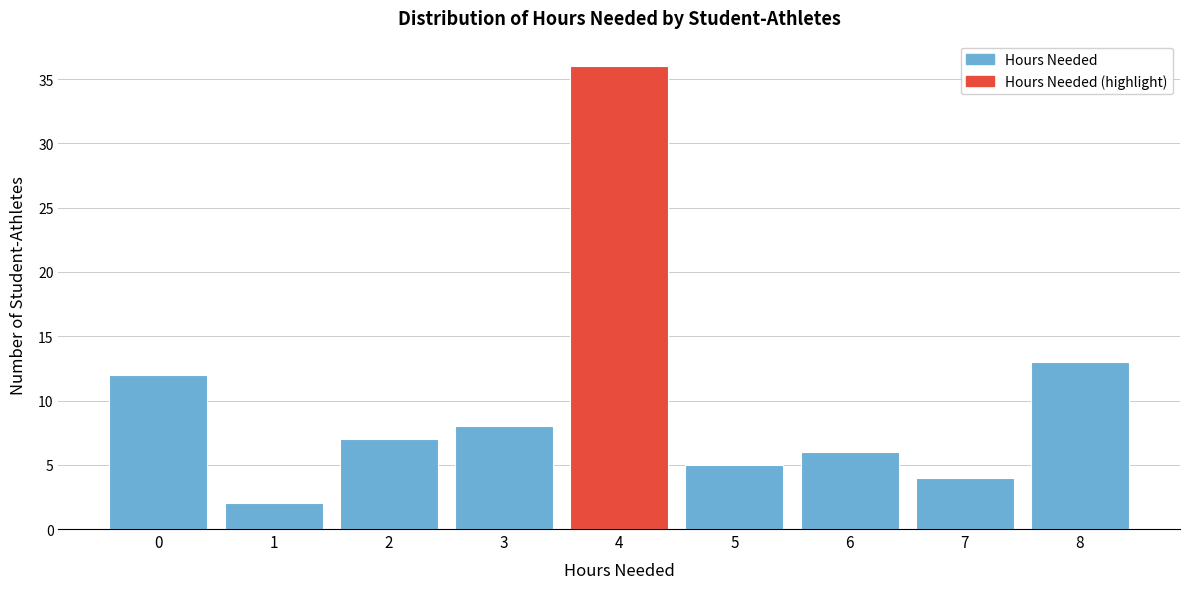

Reading left to right, transcribe all the data shown in this chart.

0=12	1=2	2=7	3=8	4=36	5=5	6=6	7=4	8=13